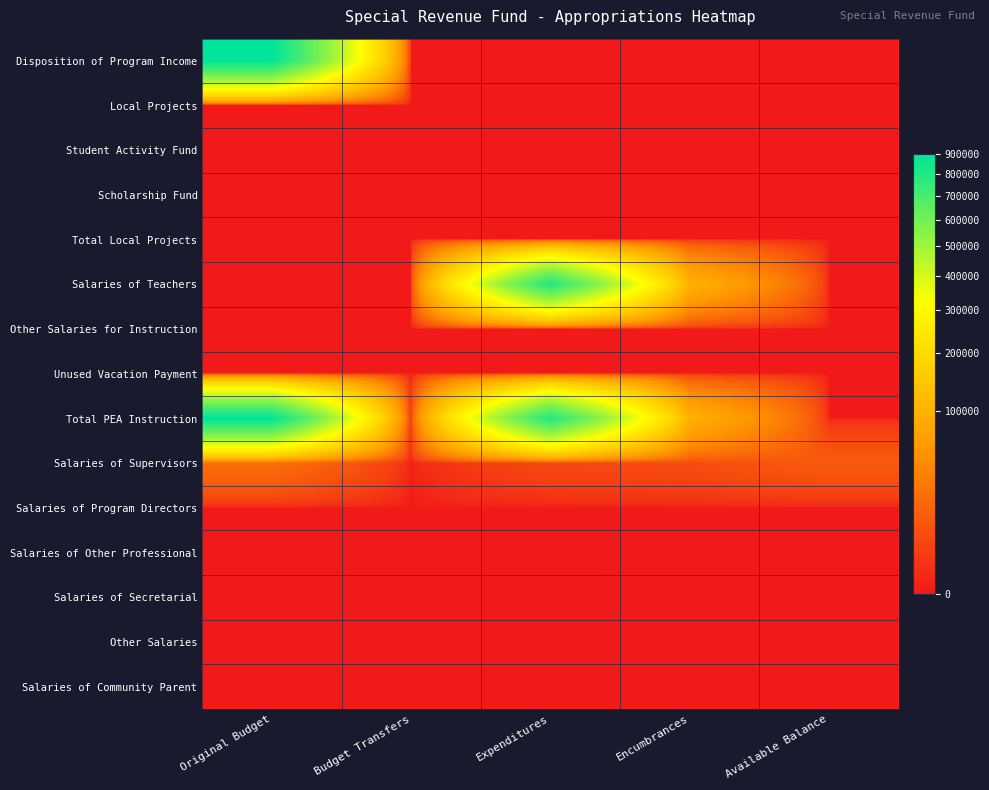

At which category is the sum across all series the highest?

Original Budget